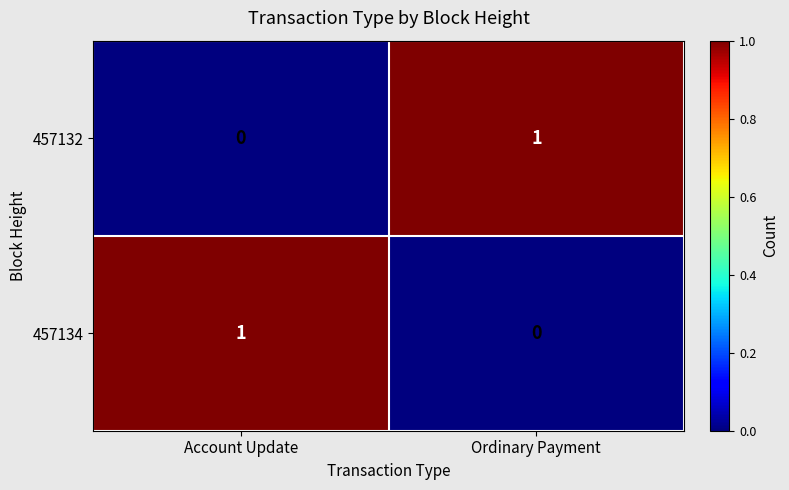

How many series are shown in this chart?

2